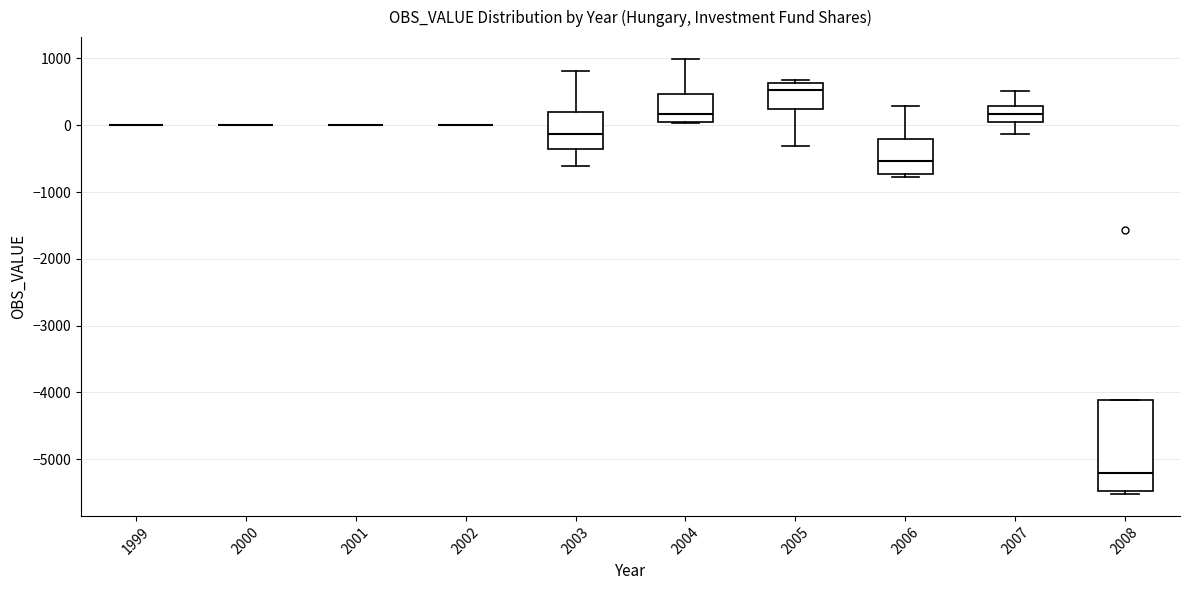

Reading left to right, transcribe this box plot: for each box, give where its median line is, the range the box spans, and where its two whiskers end, as read against the y-axis. The values are not printed on the chart, so give them approximately, as read against the axis.

1999: box collapsed to a line at 0, whiskers 0 to 0
2000: box collapsed to a line at 0, whiskers 0 to 0
2001: box collapsed to a line at 0, whiskers 0 to 0
2002: box collapsed to a line at 0, whiskers 0 to 0
2003: median -100, box -400 to 200, whiskers -600 to 800
2004: median 200, box 0 to 500, whiskers 0 to 1000
2005: median 500, box 200 to 600, whiskers -300 to 700
2006: median -500, box -700 to -200, whiskers -800 to 300
2007: median 200, box 100 to 300, whiskers -100 to 500
2008: median -5200, box -5500 to -4100, whiskers -5500 (just below the box's lower edge) to -4100